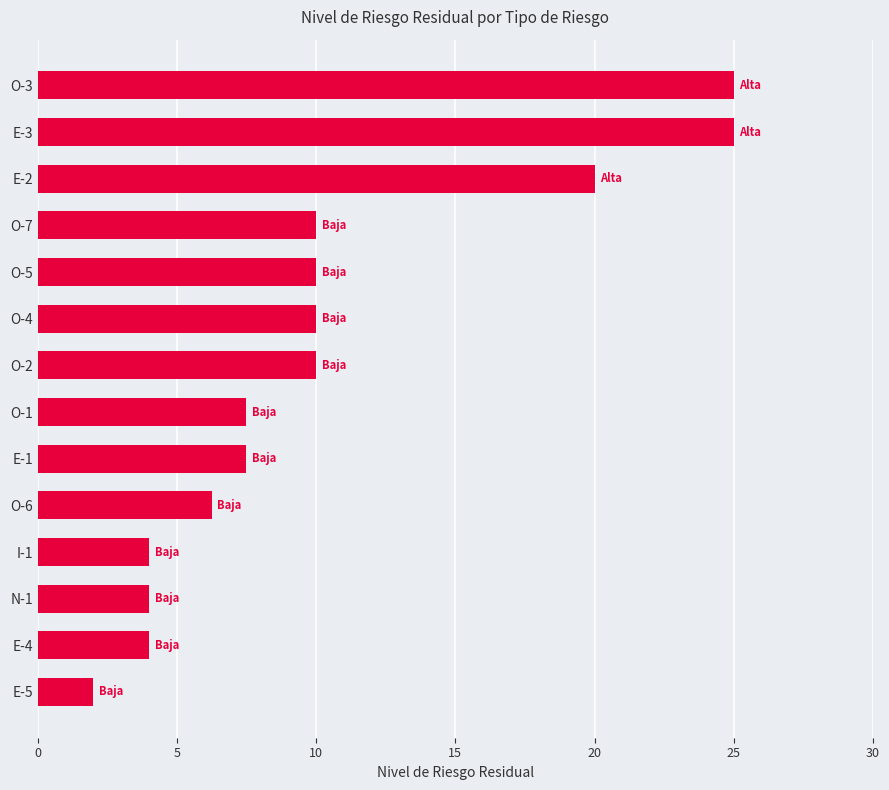

The value at O-3 is 25.0. True or false?

True